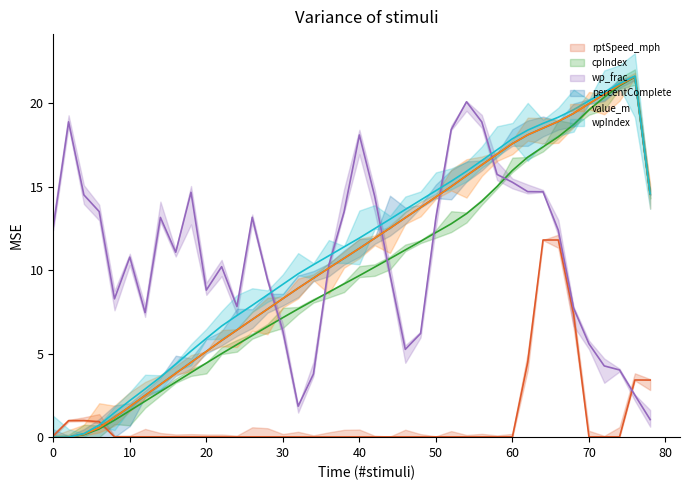

True or false: cpIndex has a value of 1.5 at 8.

False